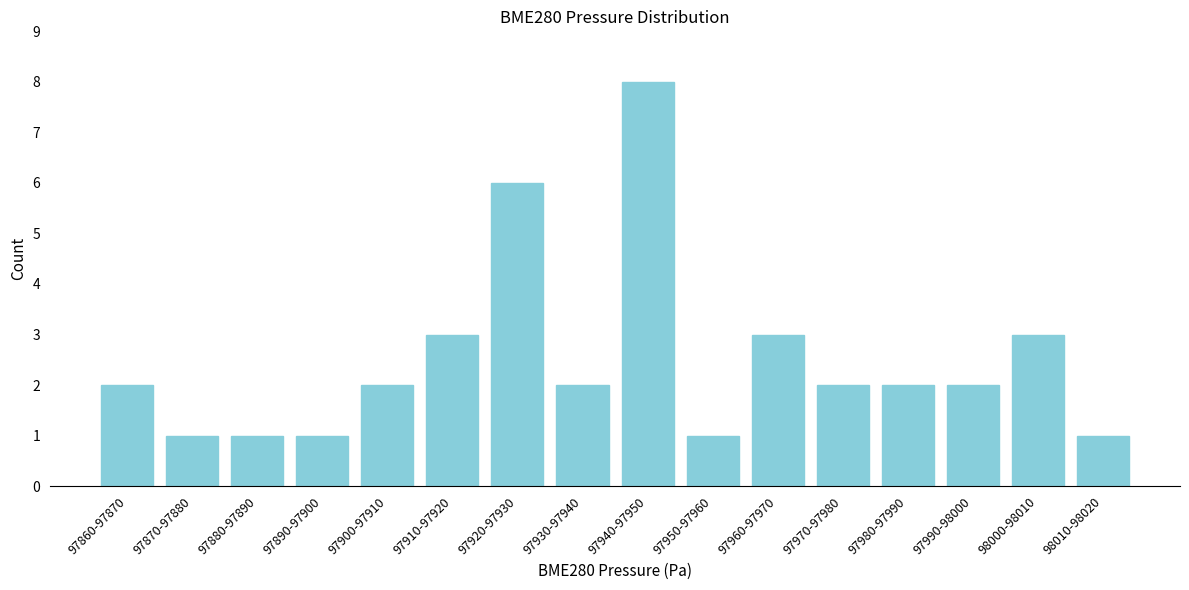

Reading left to right, extract all data points from this chart.

2	1	1	1	2	3	6	2	8	1	3	2	2	2	3	1